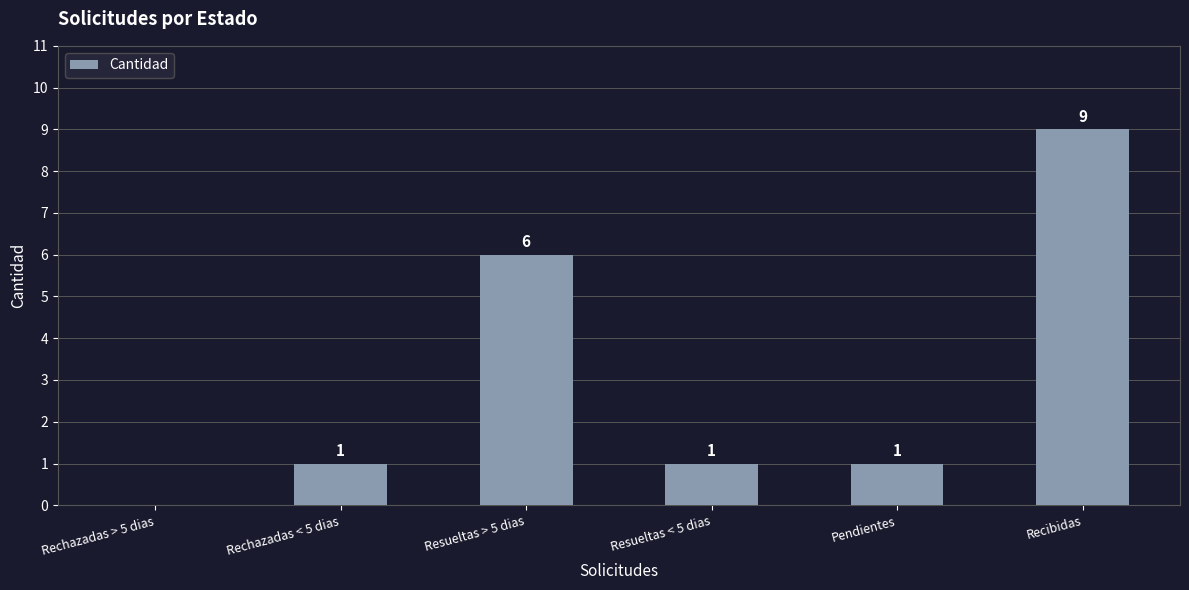

The value at Pendientes is 0. True or false?

False